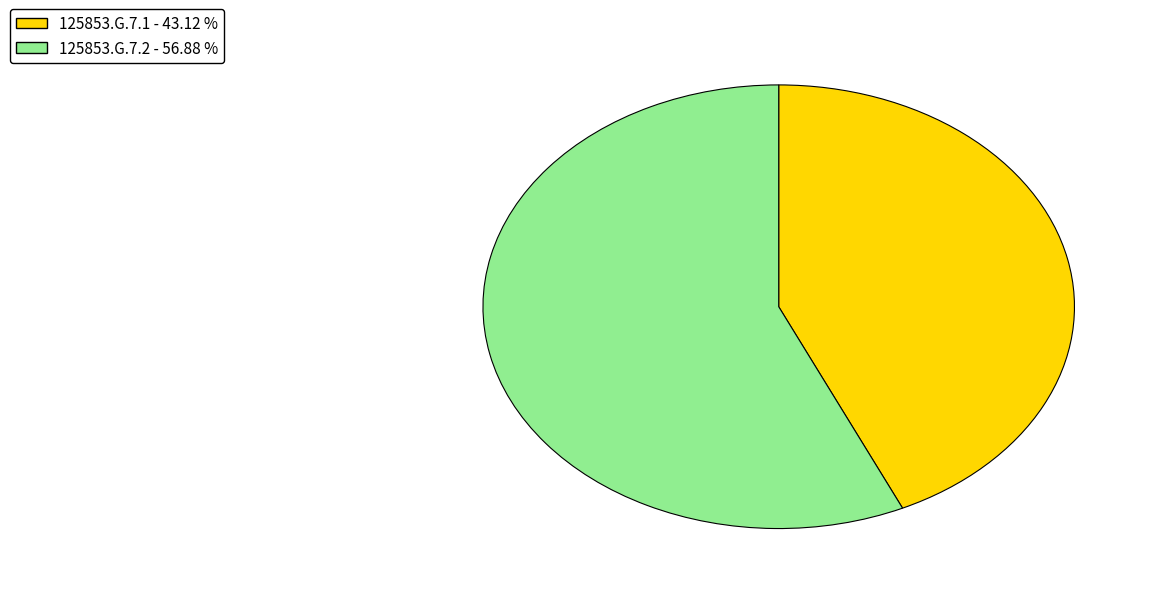

Do 125853.G.7.2 and 125853.G.7.1 together represent more than half of the pie?

Yes